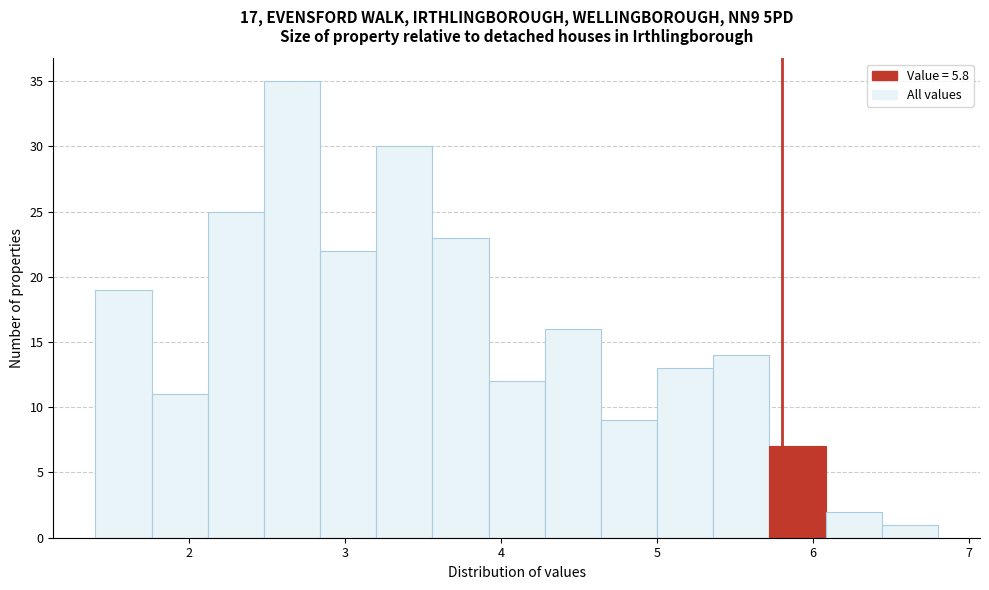

Around what value on the x-axis is the tallest bar? Give the approximate position of its centre, as read against the axis.

2.7